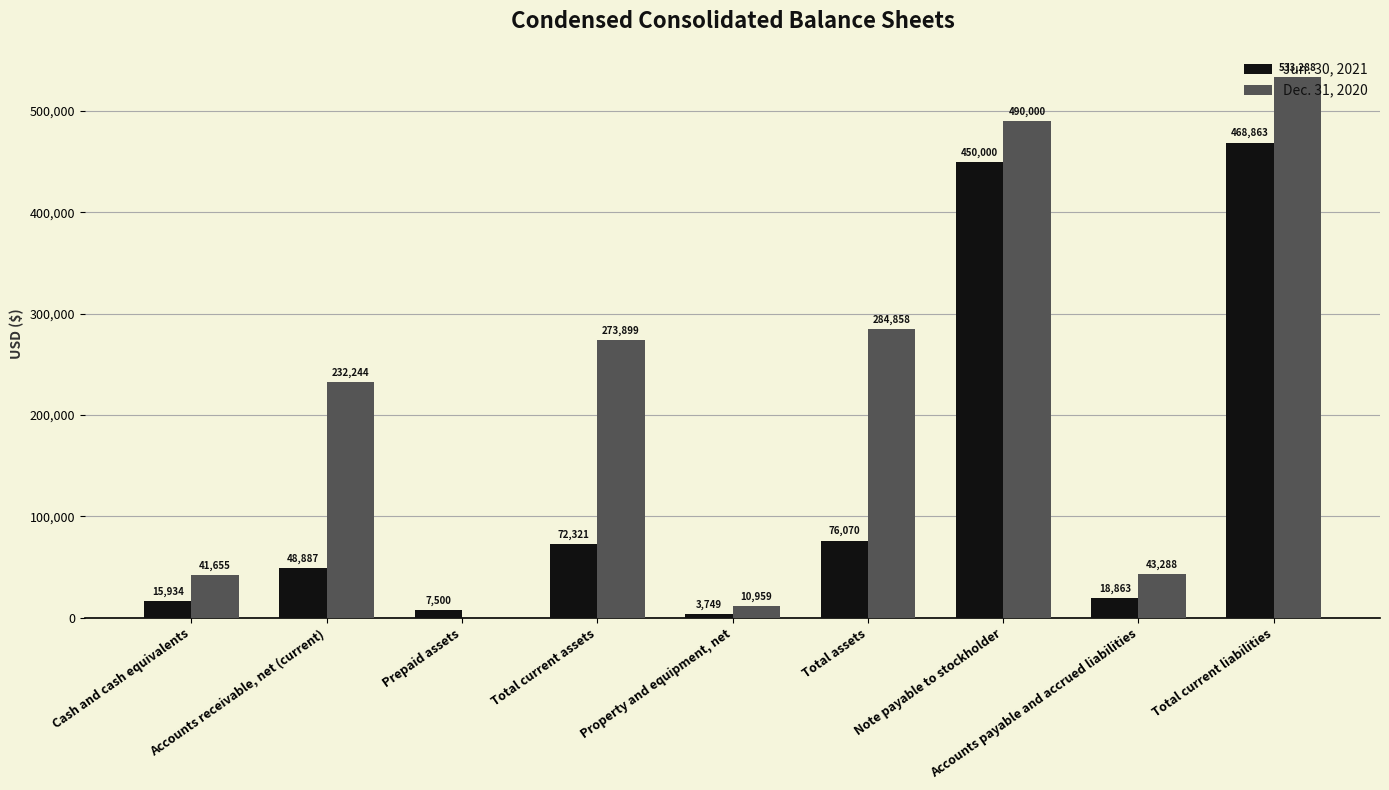

Which series has the largest total across all categories?

Dec. 31, 2020